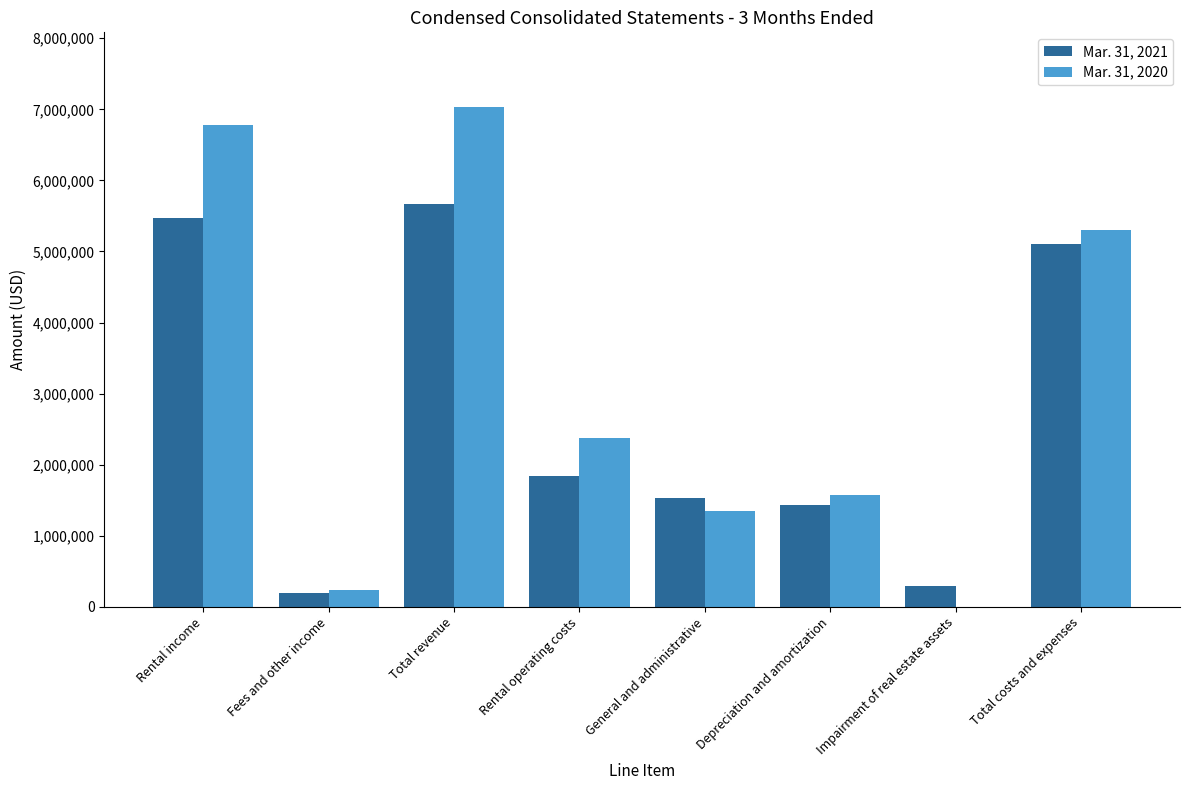

Count the number of categories in the chart.

8